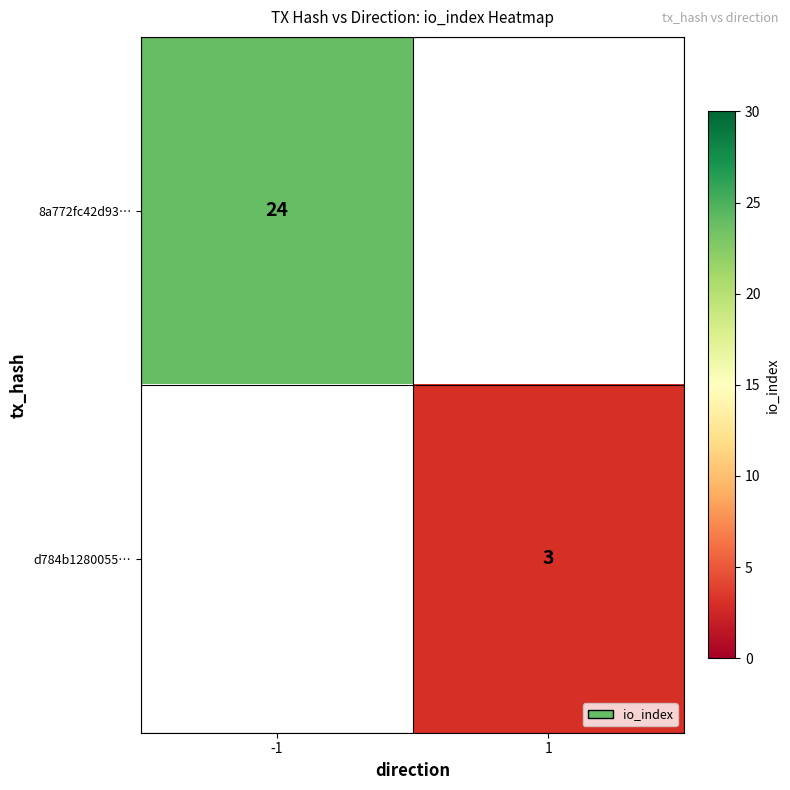

What is the greatest value displayed?

24.0